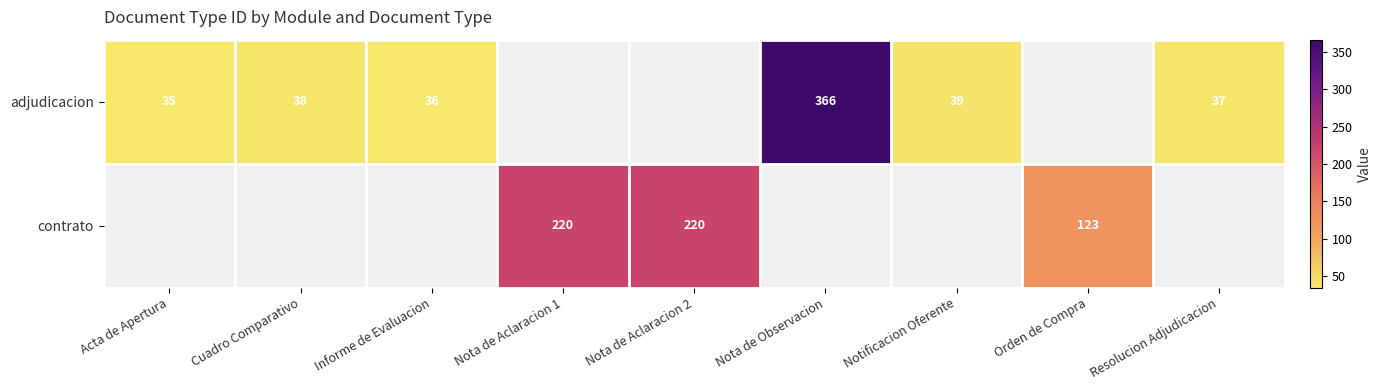

What is the lowest value of the adjudicacion series?

35.0